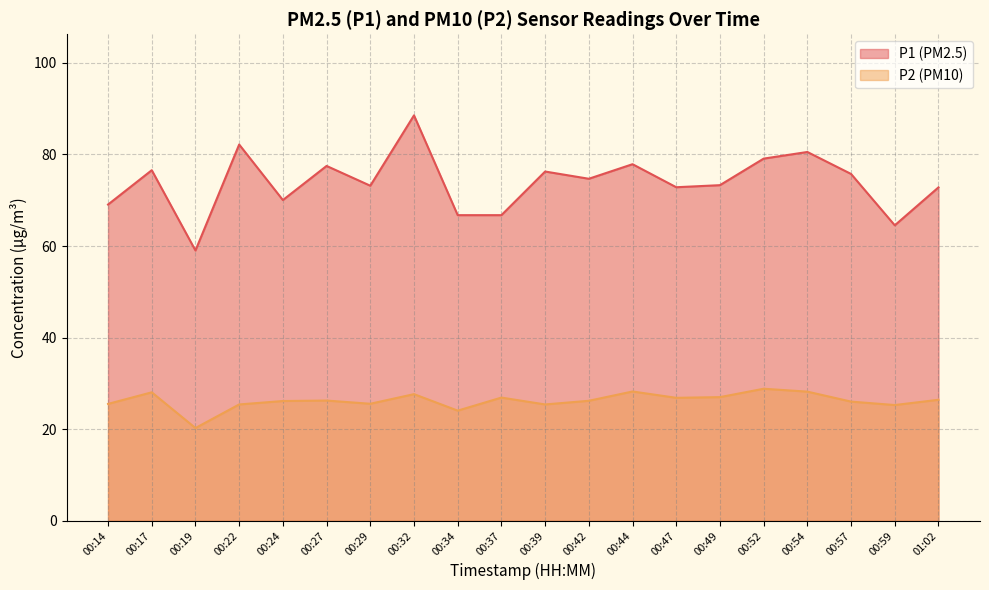

Reading right to left, transcribe all the data shown in this chart.

P1: 01:02=72.8	00:59=64.5	00:57=75.8	00:54=80.5	00:52=79.1	00:49=73.3	00:47=72.8	00:44=77.9	00:42=74.7	00:39=76.3	00:37=66.8	00:34=66.8	00:32=88.5	00:29=73.2	00:27=77.5	00:24=70.0	00:22=82.2	00:19=59.0	00:17=76.6	00:14=69.1
P2: 01:02=26.4	00:59=25.3	00:57=26.0	00:54=28.2	00:52=28.8	00:49=27.0	00:47=26.9	00:44=28.2	00:42=26.2	00:39=25.4	00:37=26.9	00:34=24.1	00:32=27.6	00:29=25.6	00:27=26.2	00:24=26.1	00:22=25.4	00:19=20.2	00:17=28.1	00:14=25.5